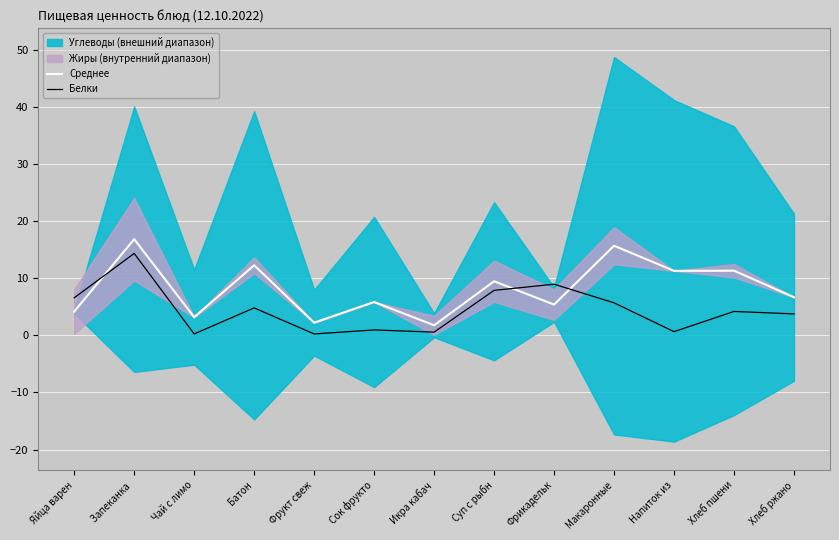

What is the total value across all series at Суп с рыбн?

17.3